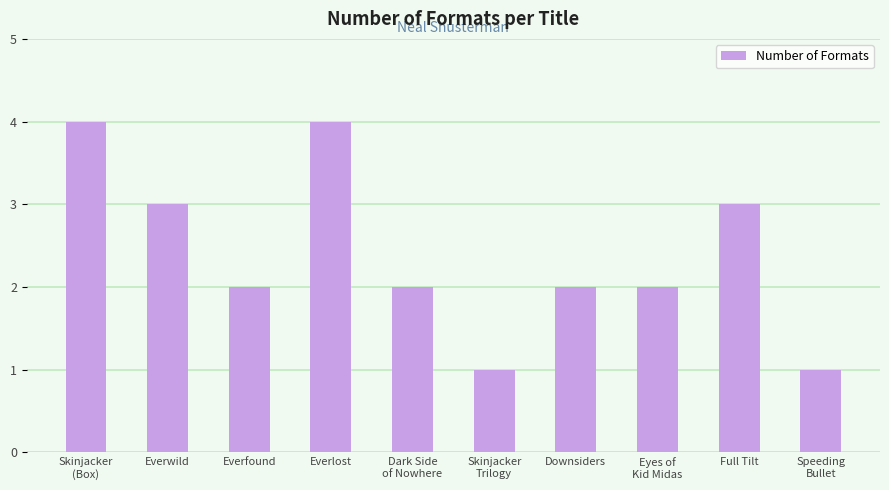

What is the greatest value displayed?

4